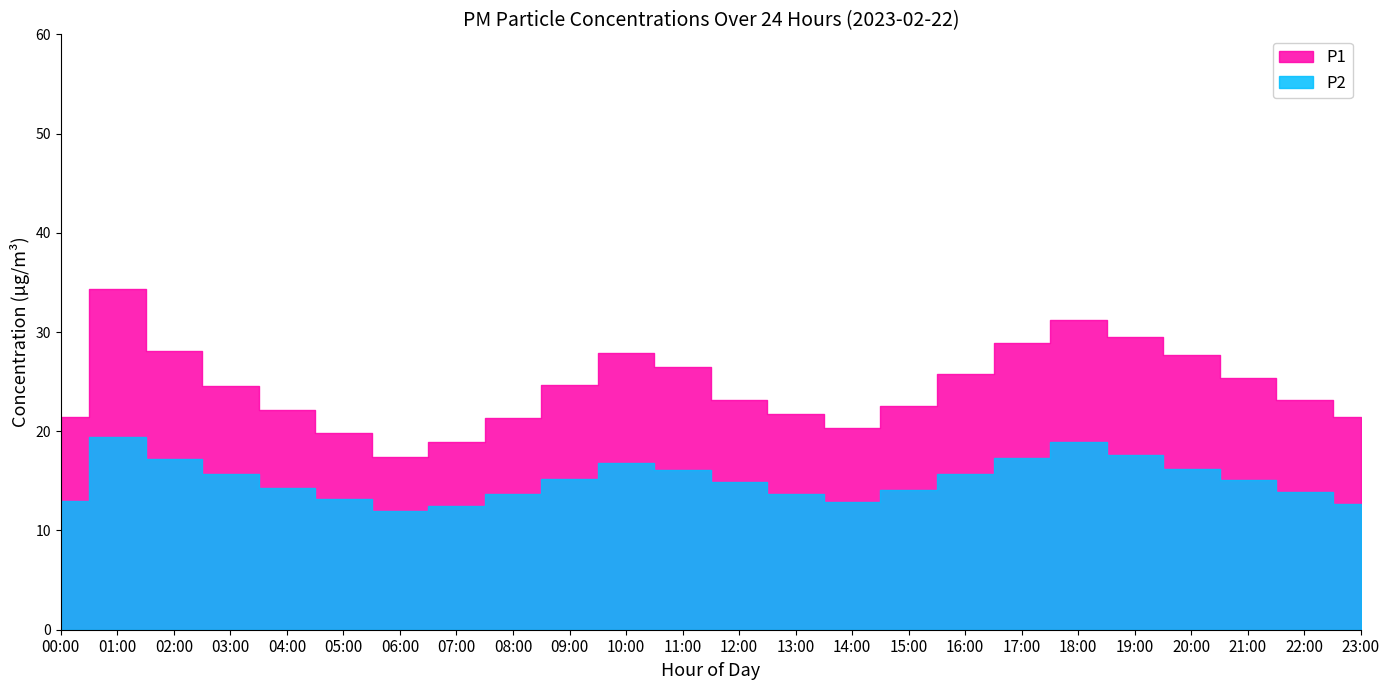

Rank the series by their average value, from lowest to highest.

P2, P1